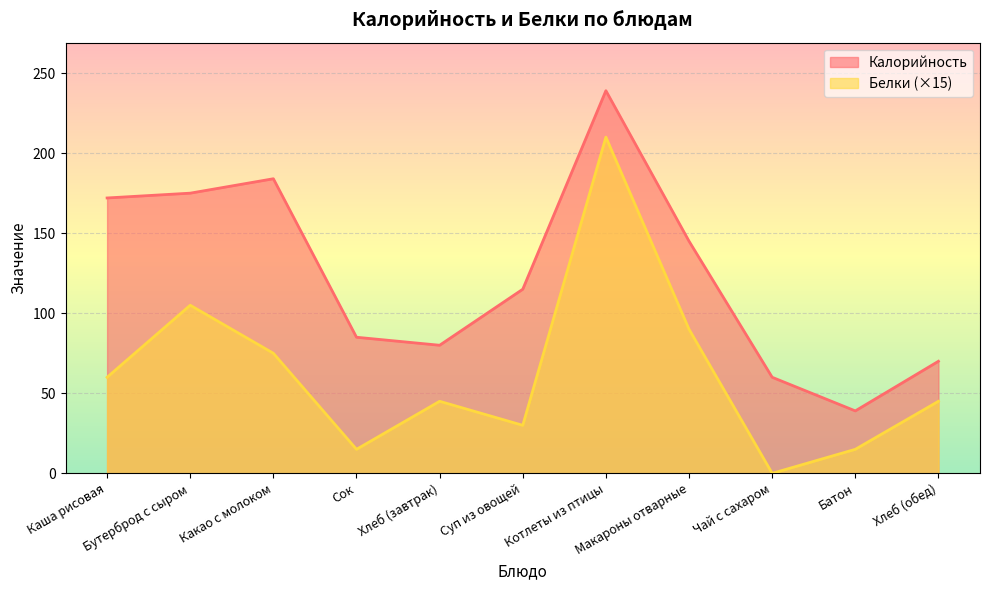

How many lines are shown in the chart?

2